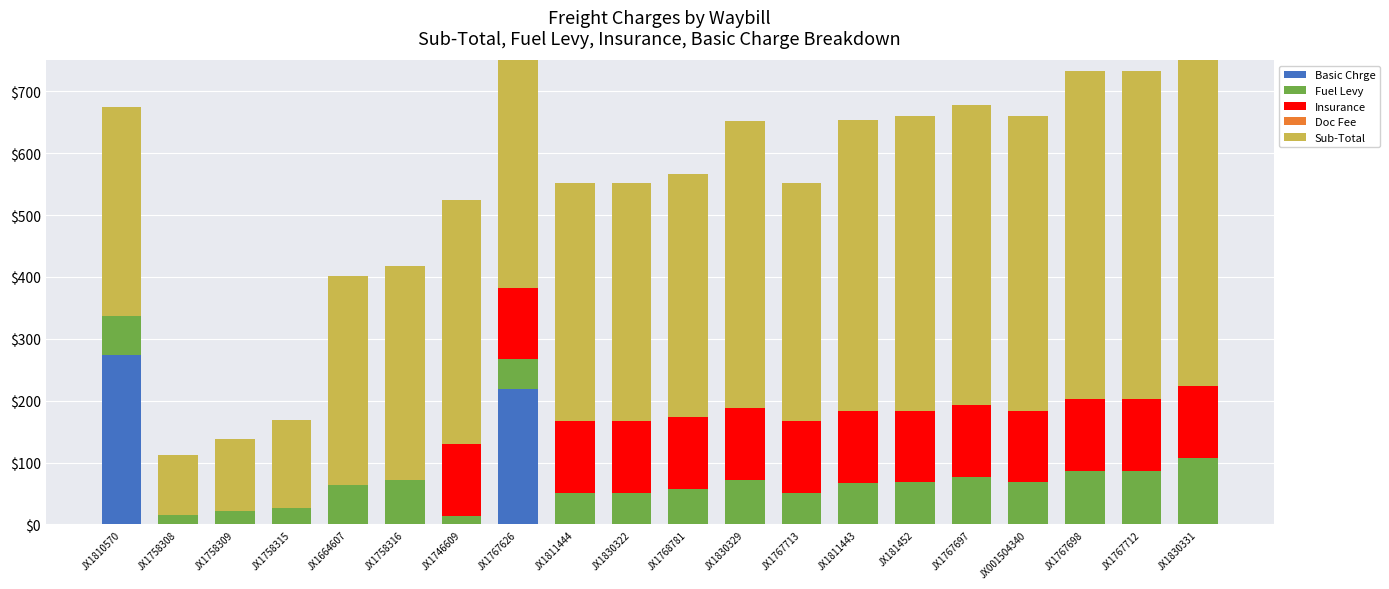

True or false: Fuel Levy has a value of 86.2 at JX1767698.

True